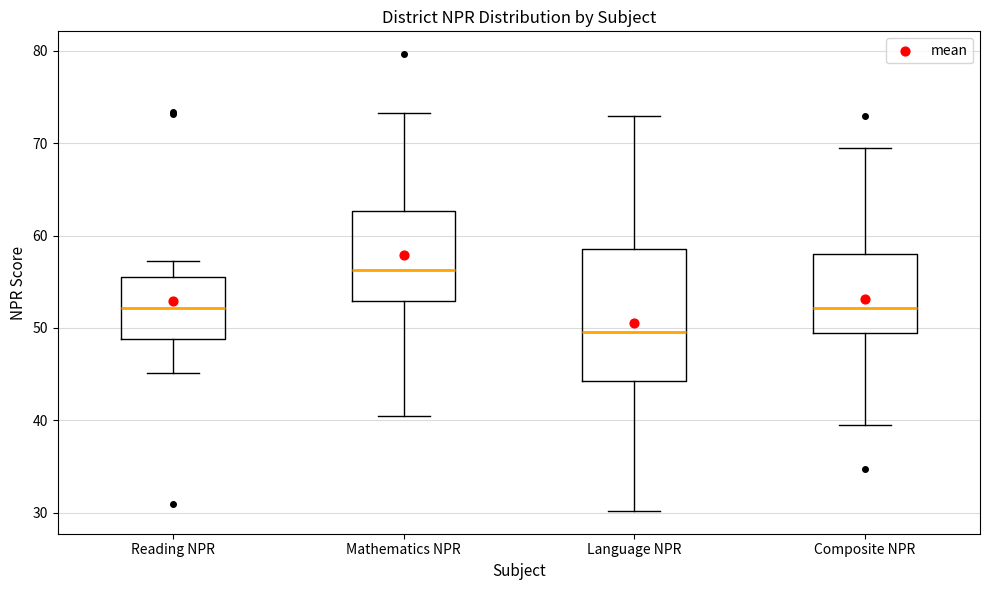

Where does the median line of the box for Reading NPR sit on the y-axis? The values are not printed on the chart, so give them approximately, as read against the axis.

52